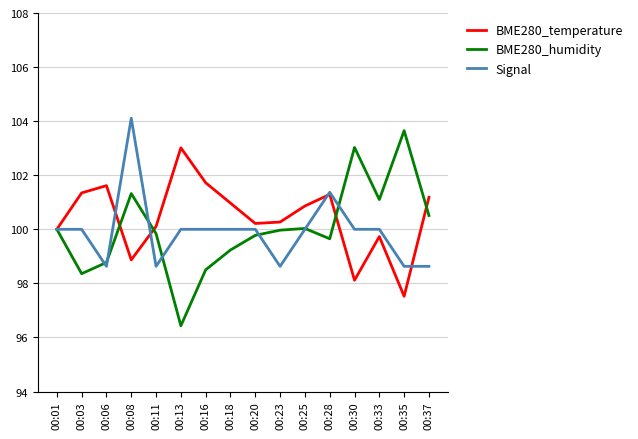

At which category is the sum across all series the highest?

00:08